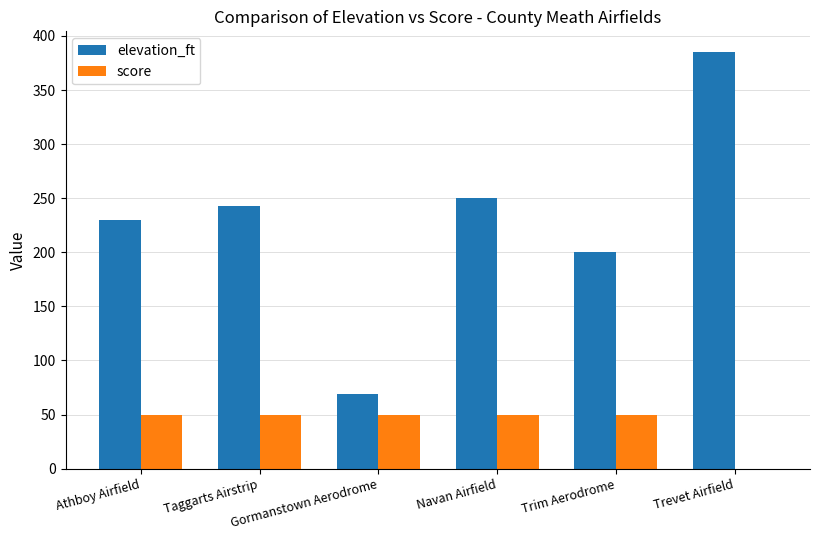

Is the value of elevation_ft at Gormanstown Aerodrome greater than the value of score at Trim Aerodrome?

Yes